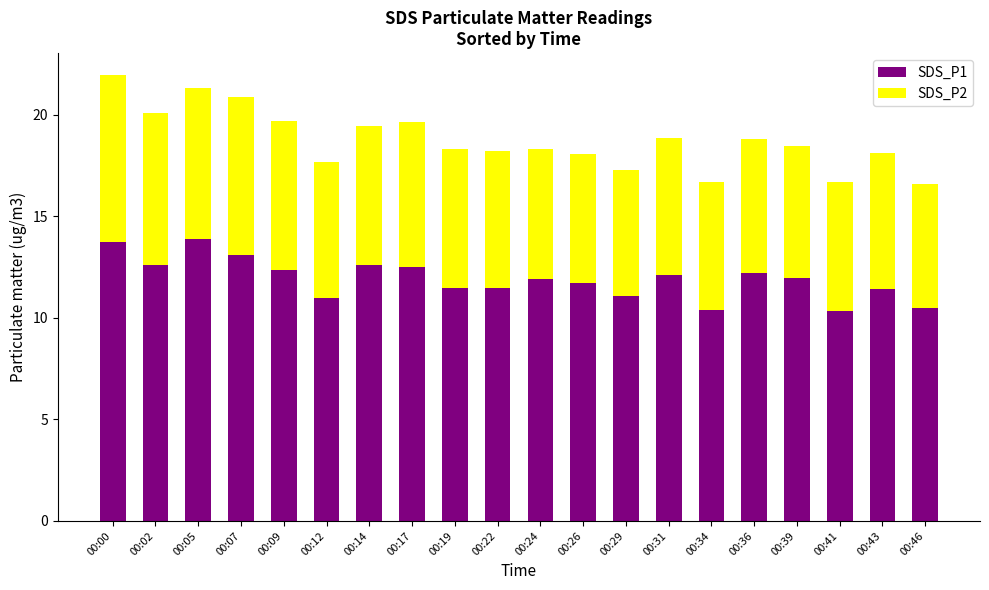

What is the minimum value for SDS_P1?

10.3